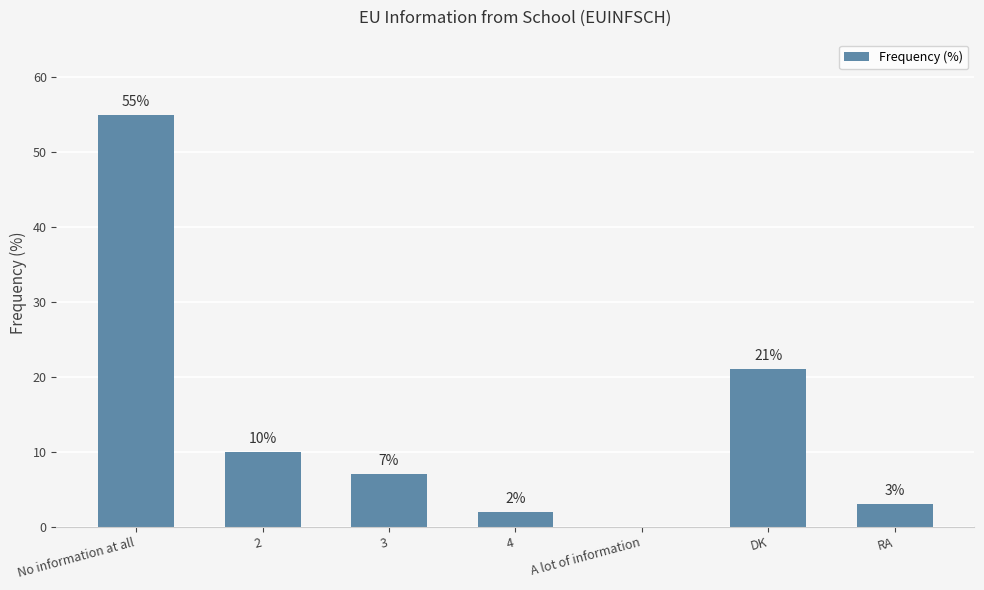

Where does the data first go above 7?

No information at all